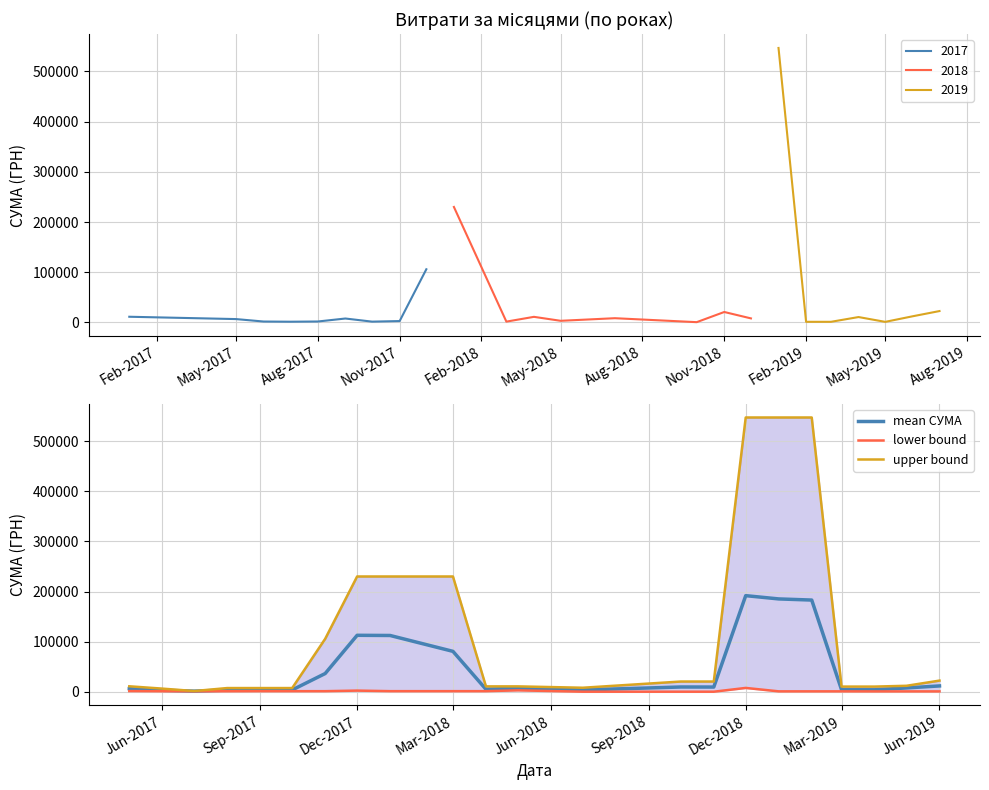

What is the difference between the maximum and minimum values in the mean СУМА series?

190290.7